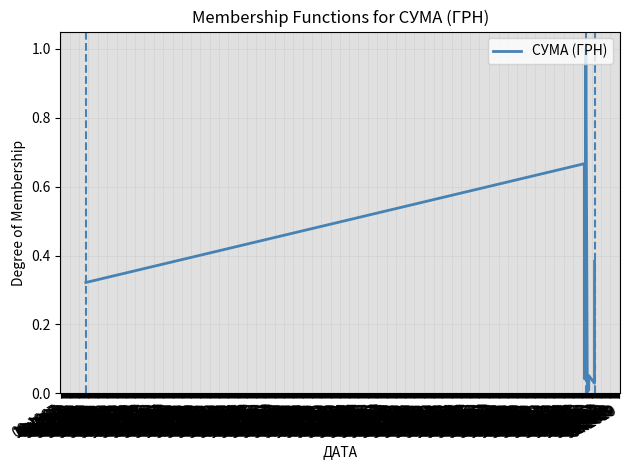

What is the maximum value shown in the chart?

1.0